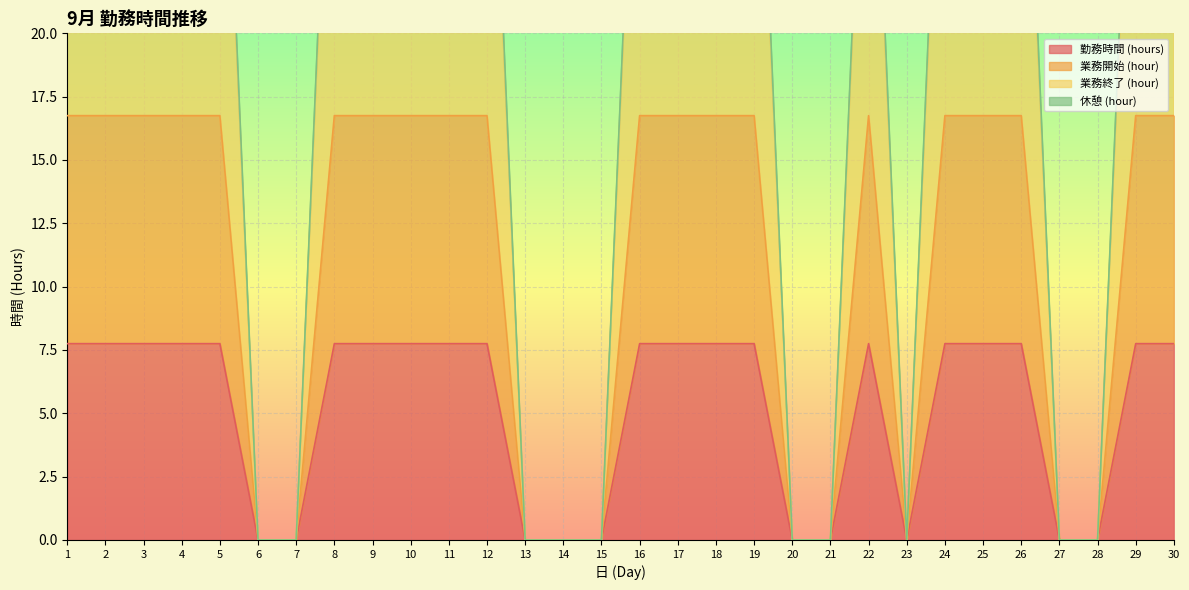

What is the maximum value for 休憩 (hour)?

35.2